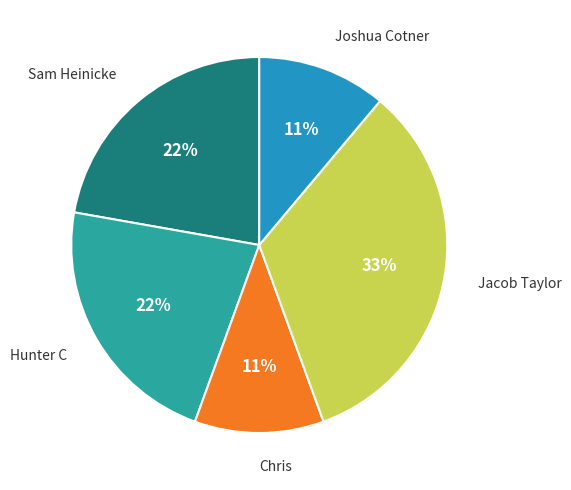

To the nearest percent, what is the difference between the largest and smallest slice percentages?

22%